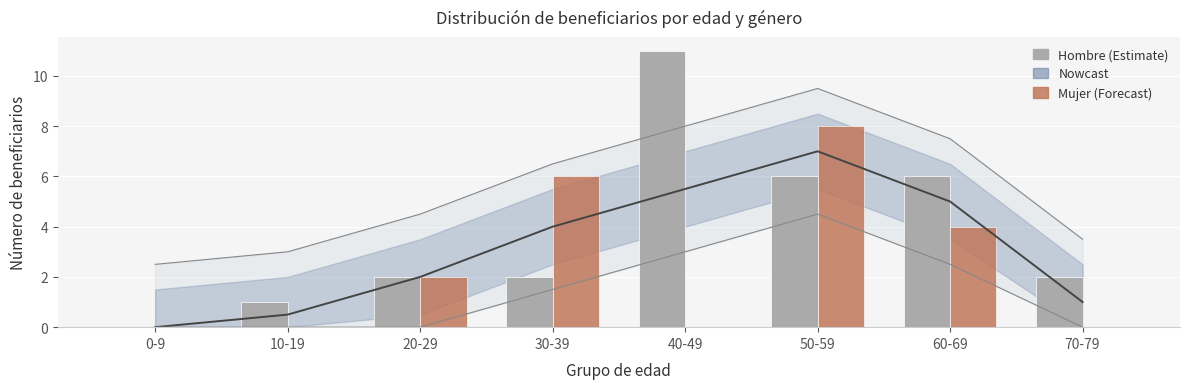

Which series has the largest total across all categories?

Hombre